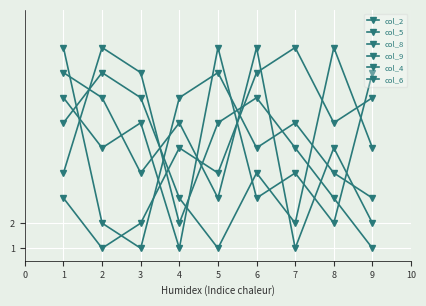

At how many categories does at least one series exceed 5?

9